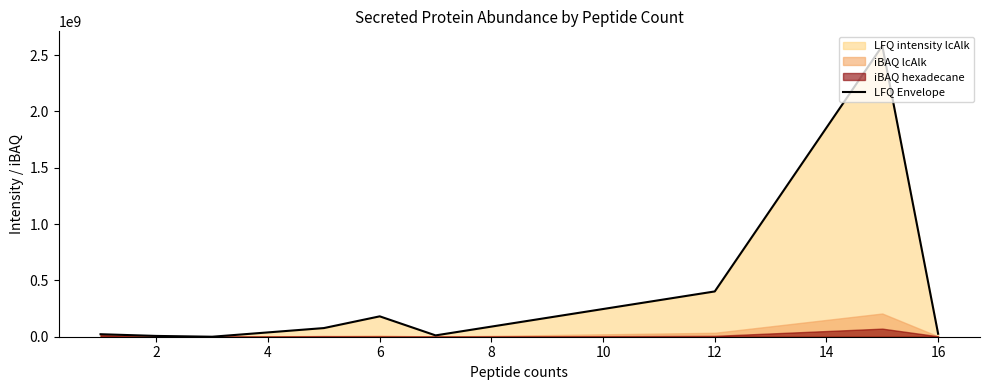

Which has a higher value, 16 or 2?

16